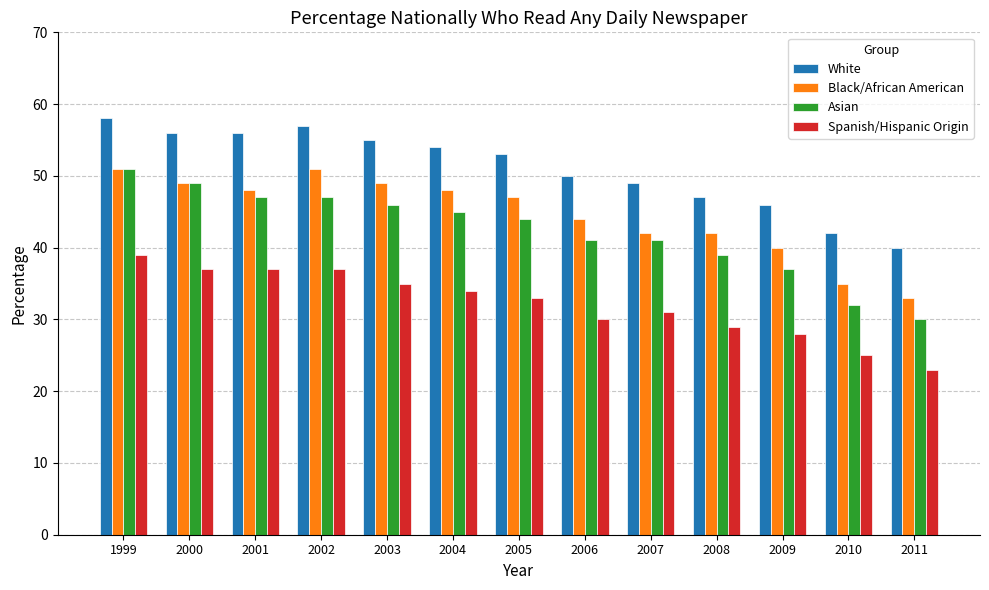

Reading left to right, transcribe all the data shown in this chart.

White: 58	56	56	57	55	54	53	50	49	47	46	42	40
Black/African American: 51	49	48	51	49	48	47	44	42	42	40	35	33
Asian: 51	49	47	47	46	45	44	41	41	39	37	32	30
Spanish/Hispanic Origin: 39	37	37	37	35	34	33	30	31	29	28	25	23